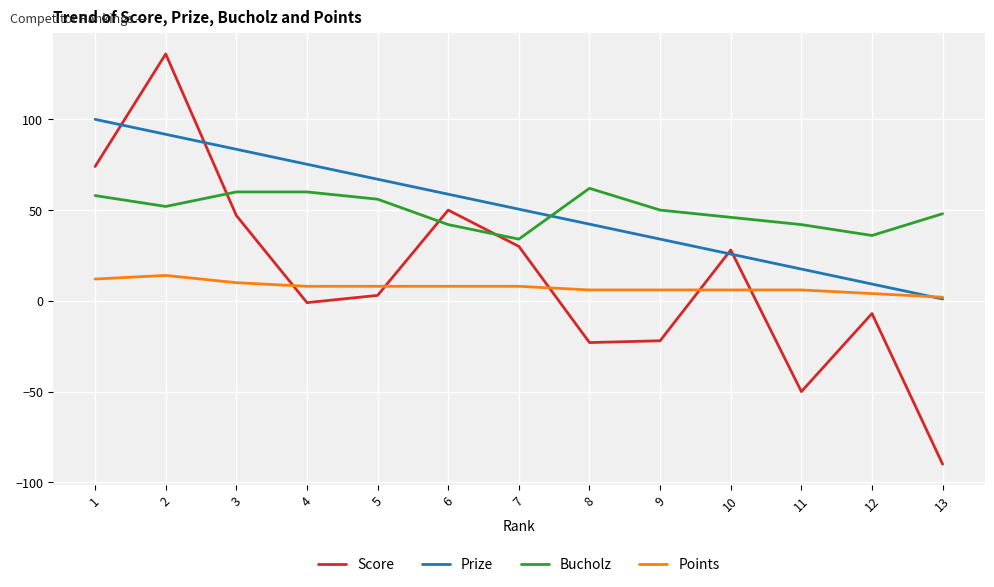

Which category has the highest value across all series?

2